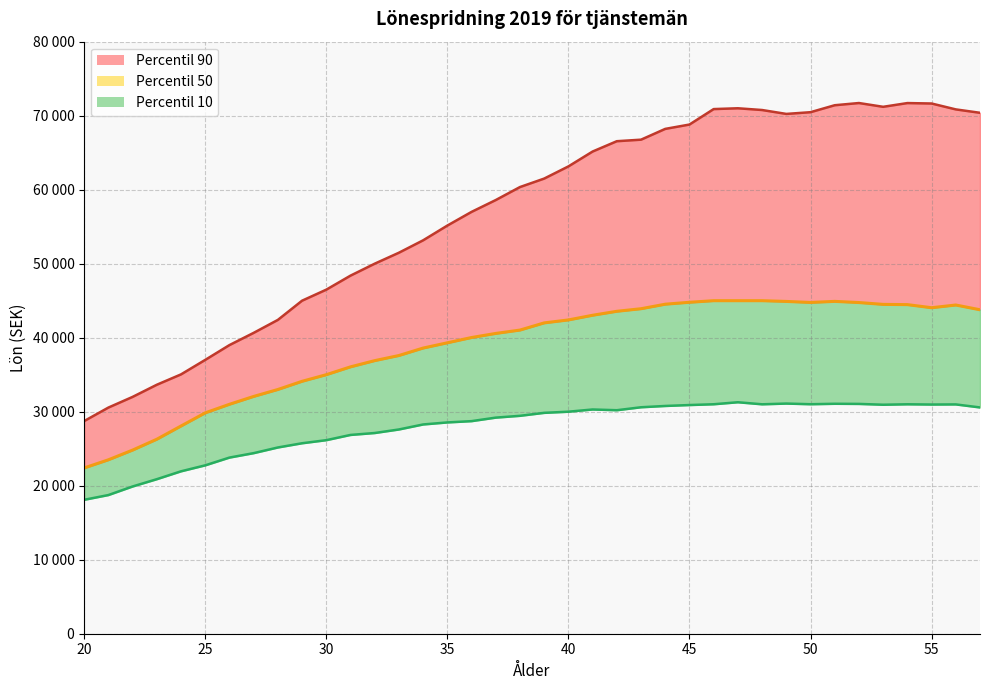

How many points are higher than both their immediate neighbors (excluding endpoints)?

2